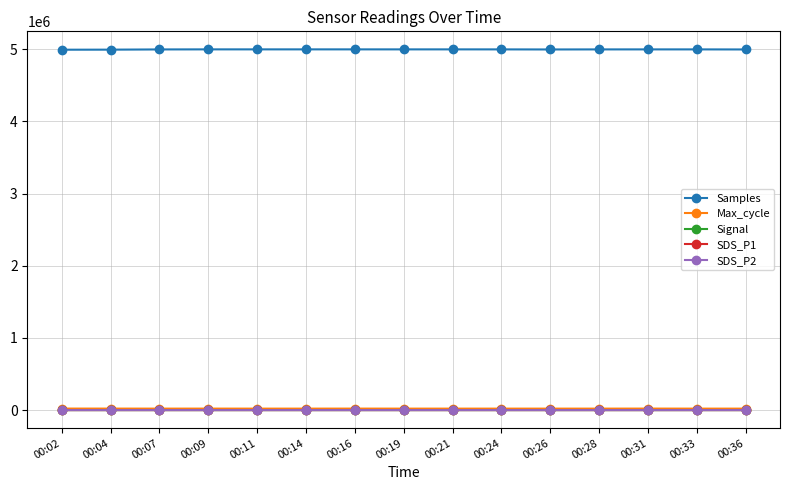

The value of Samples at 00:26 is 4996590.0. True or false?

True